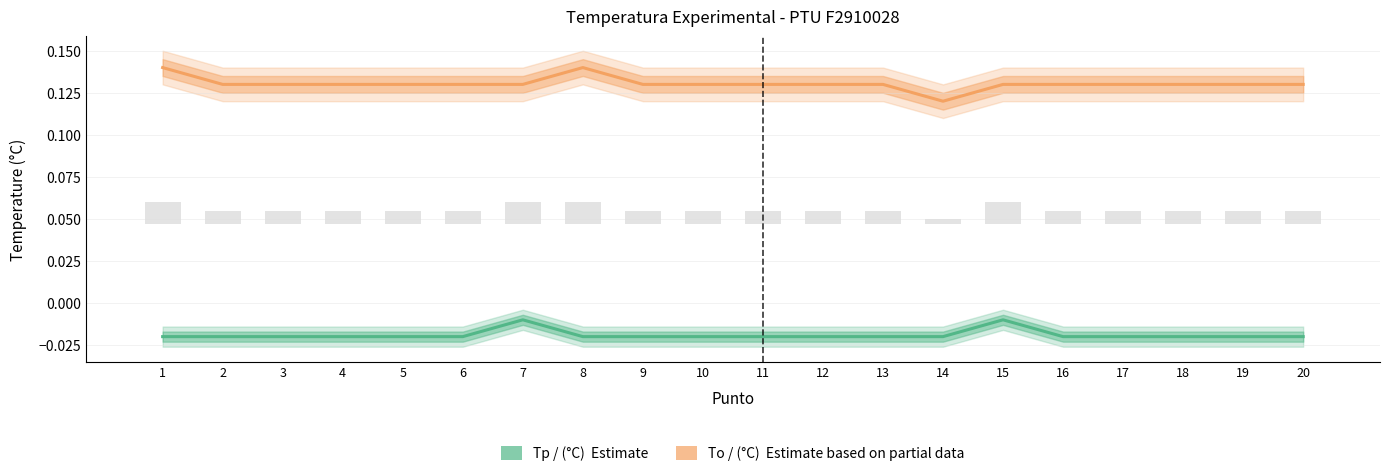

What is the value of the To / (°C) bar at the 5th from the left?

0.1